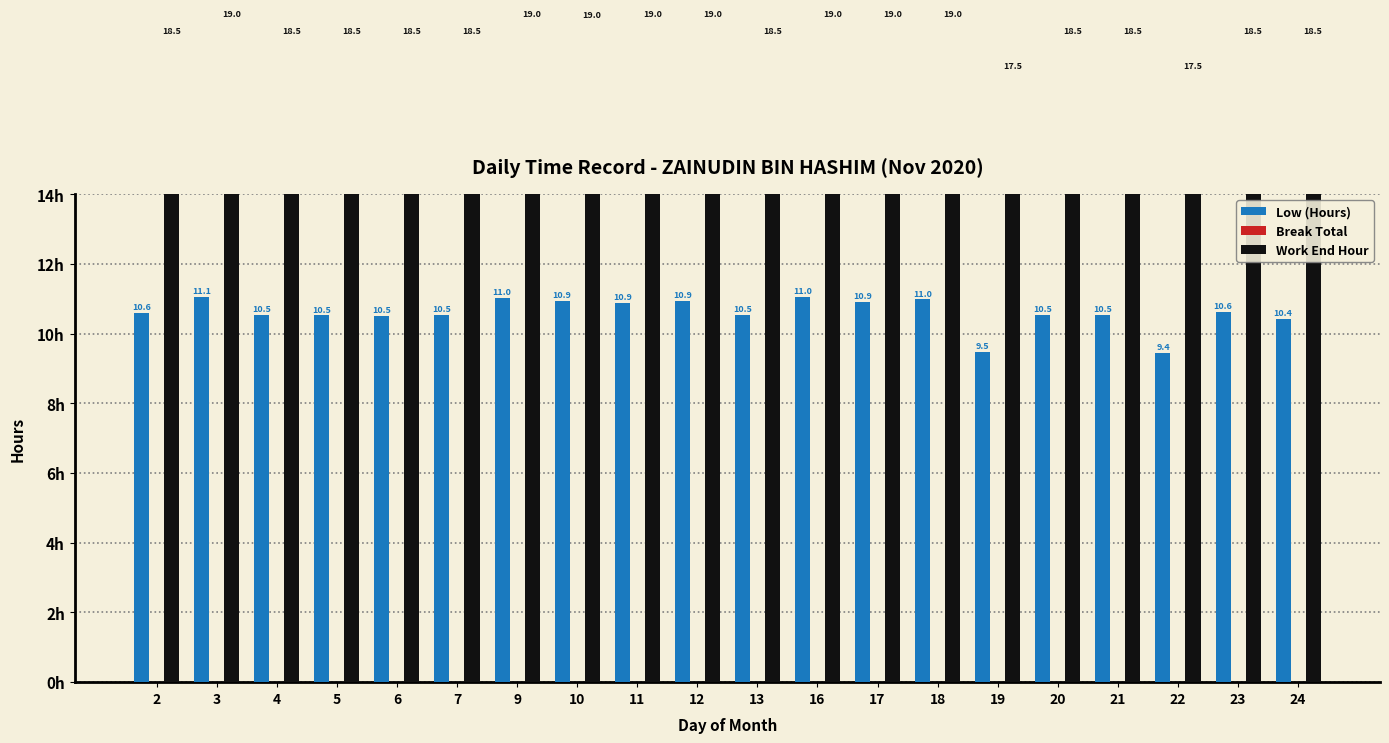

Rank the series by their average value, from highest to lowest.

Work End Hour, Low (Hours), Break Total